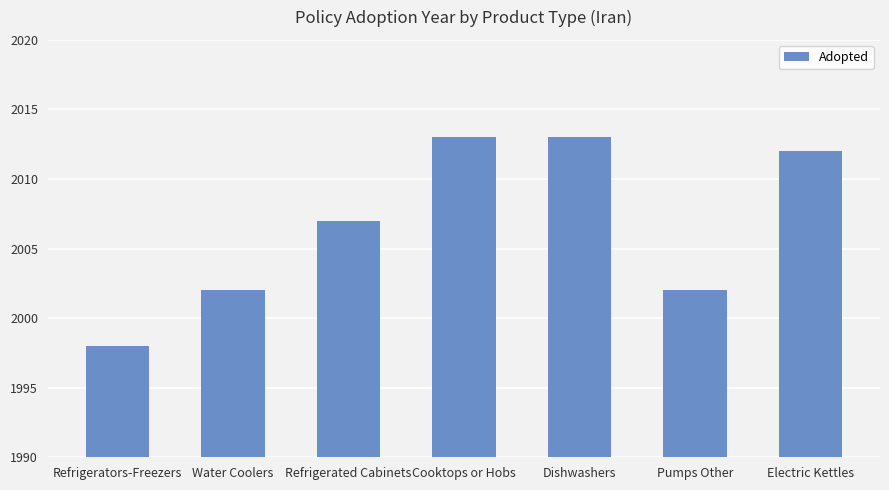

What is the label of the 6th bar from the left?

Pumps Other